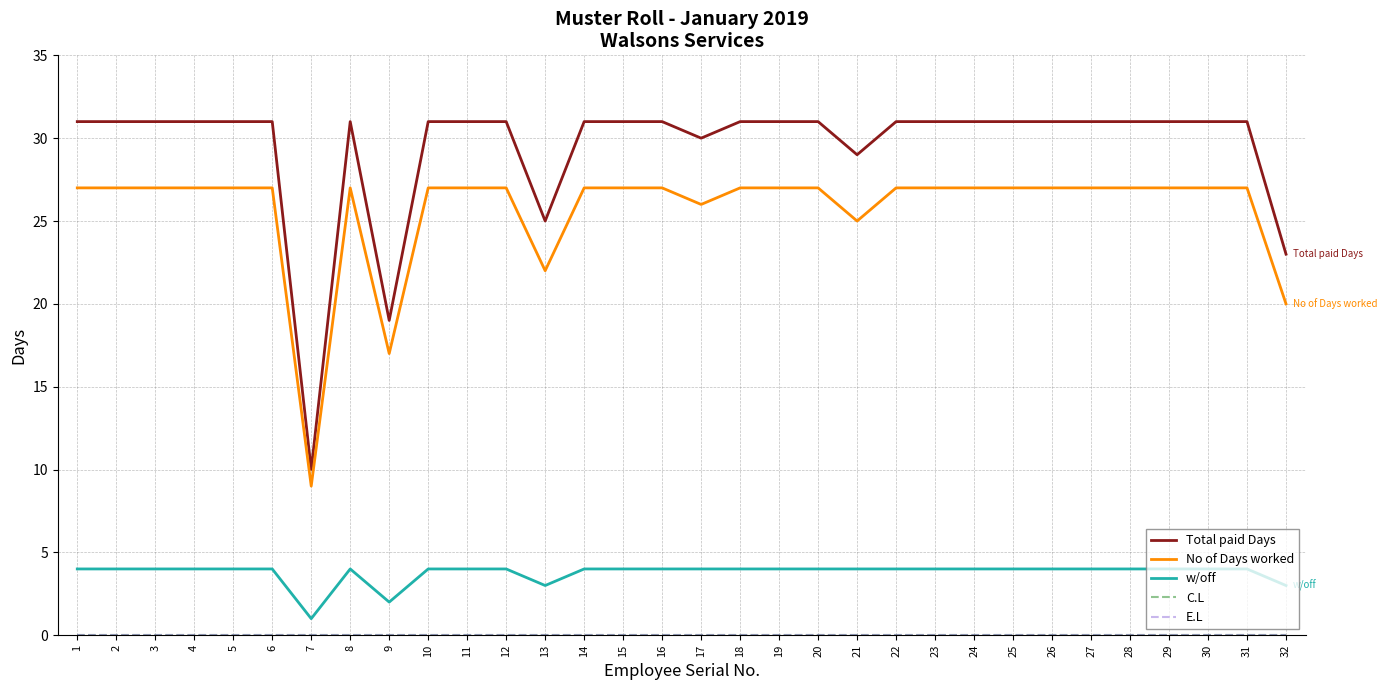

At 5, list the series in order from largest to smallest.

Total paid Days, No of Days worked, w/off, C.L, E.L